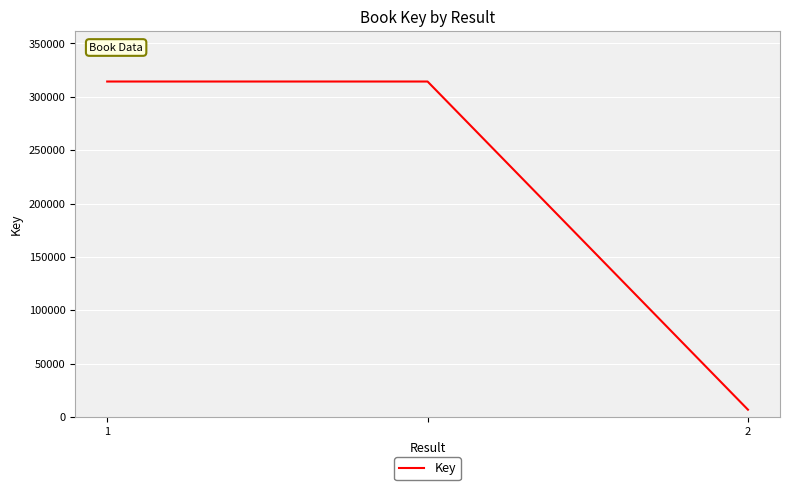

What is the sum of all values?

635414